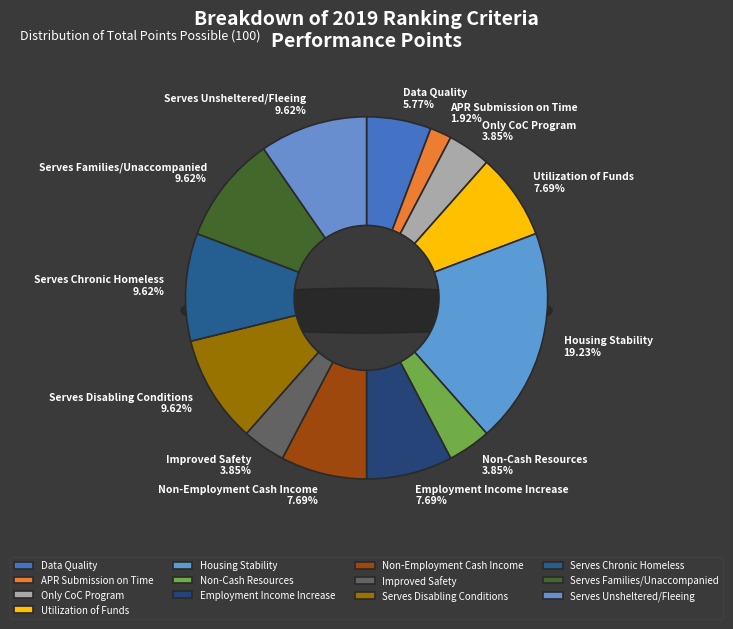

To the nearest percent, what is the difference between the Employment Income Increase and Only CoC Program slice percentages?

4%